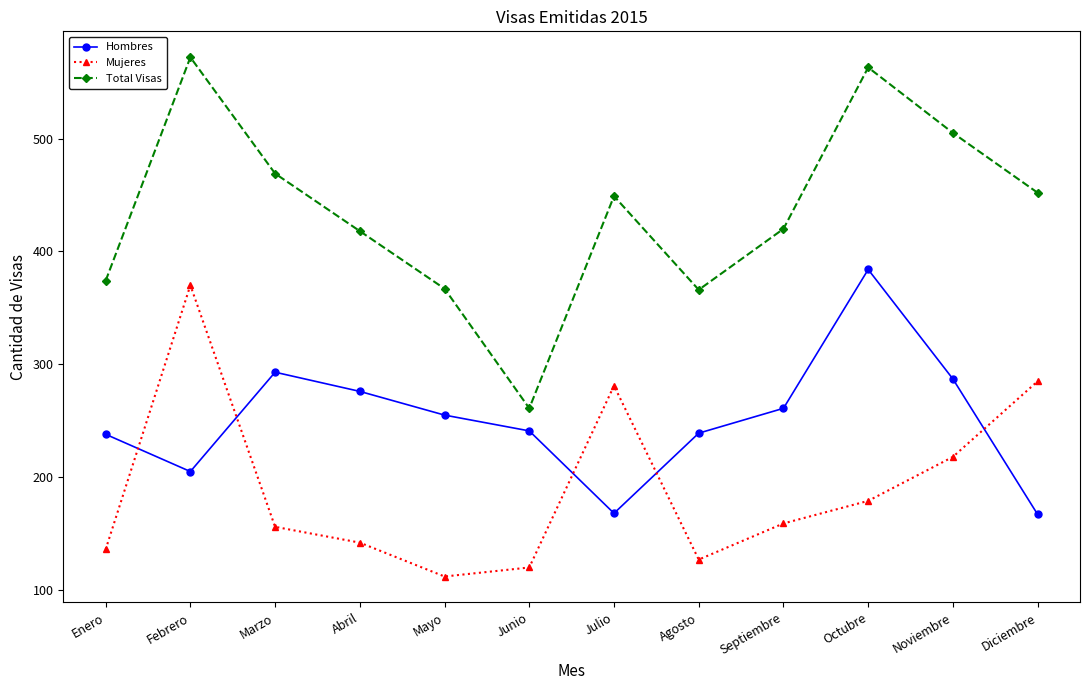

What is the spread (max minus min) of values at Abril?

276